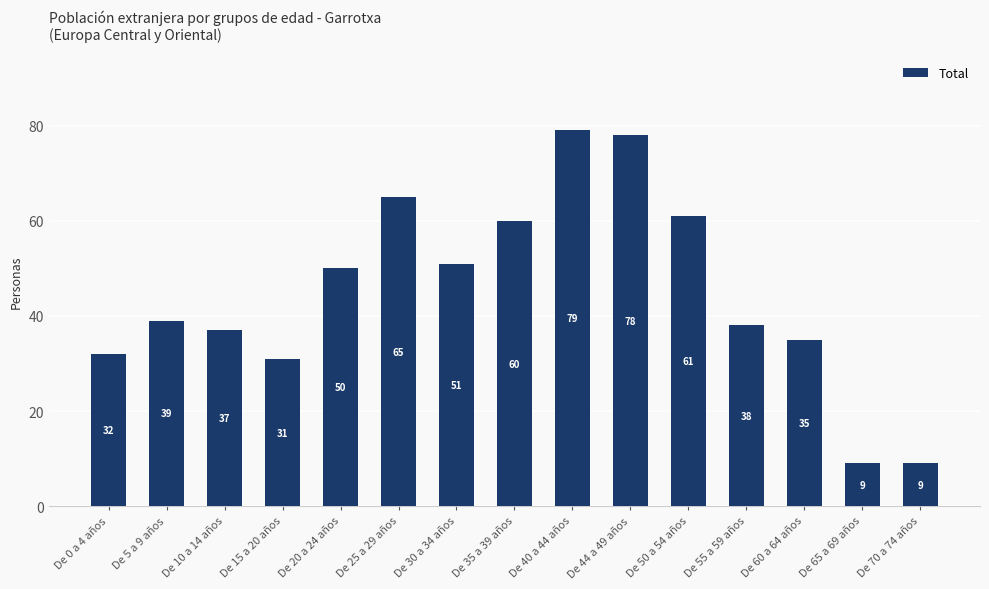

Reading left to right, extract all data points from this chart.

32	39	37	31	50	65	51	60	79	78	61	38	35	9	9